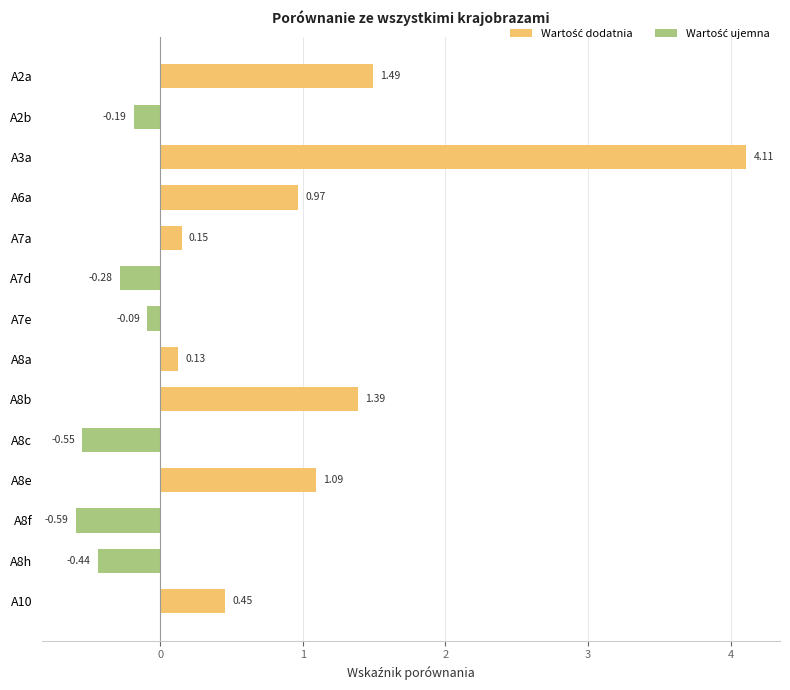

How many data points are less than 0?

6